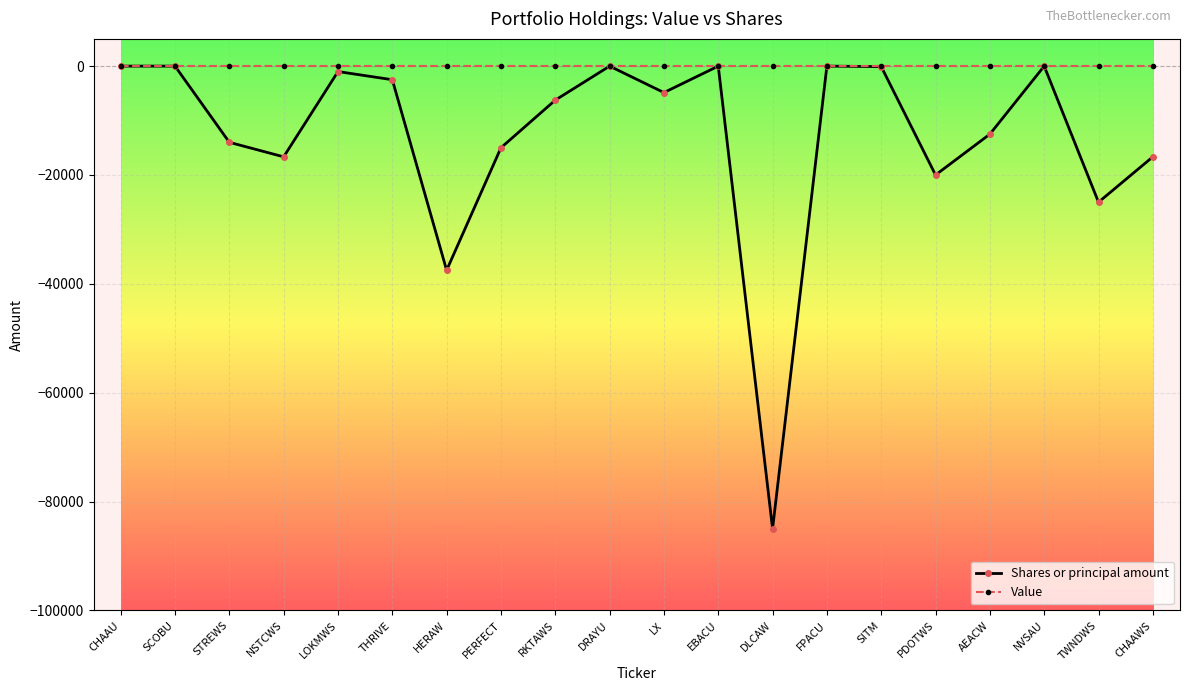

The value of Shares or principal amount at CHAAWS is -9143. True or false?

False